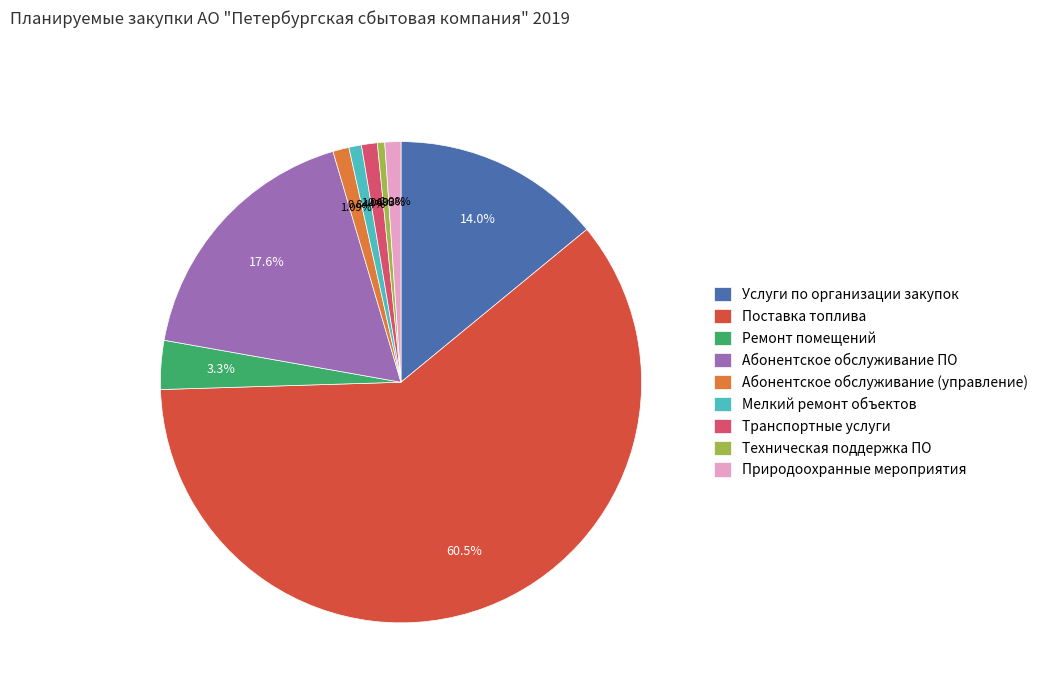

What is the largest slice in the pie chart?

Поставка топлива